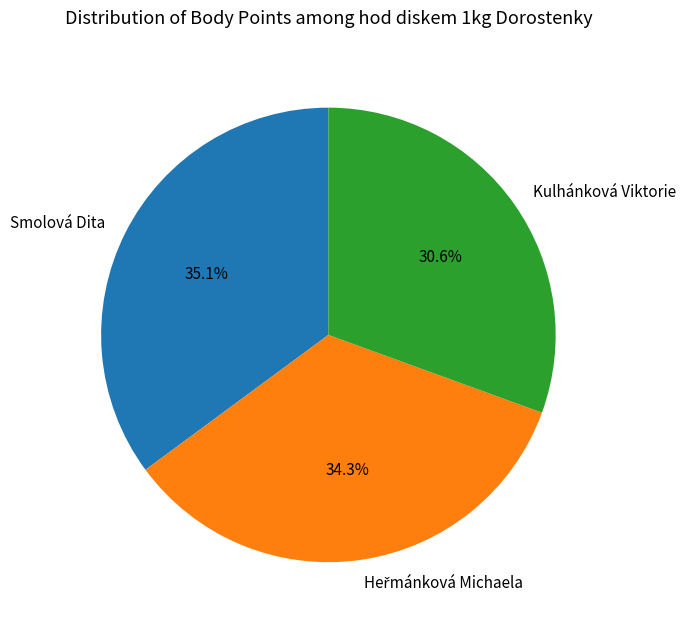

How many slices are in this pie chart?

3